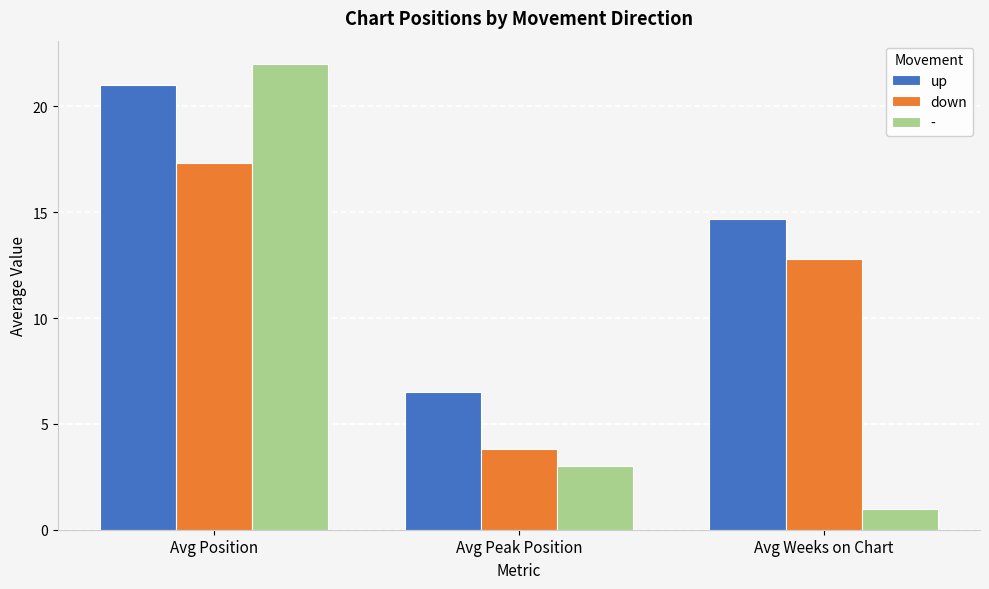

How many data points does each series have?

3